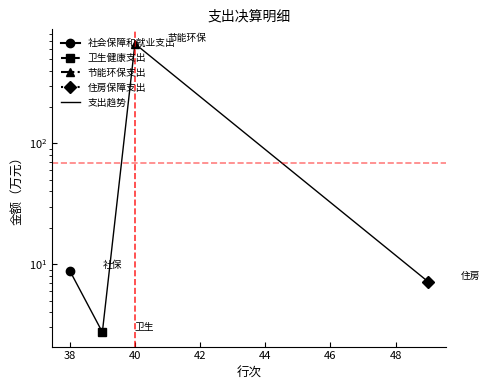

What is the smallest value displayed?

2.7